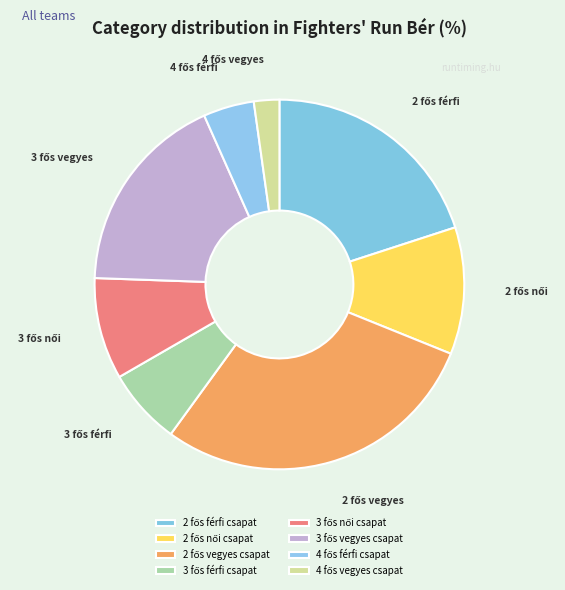

To the nearest percent, what is the average slice percentage?

12%